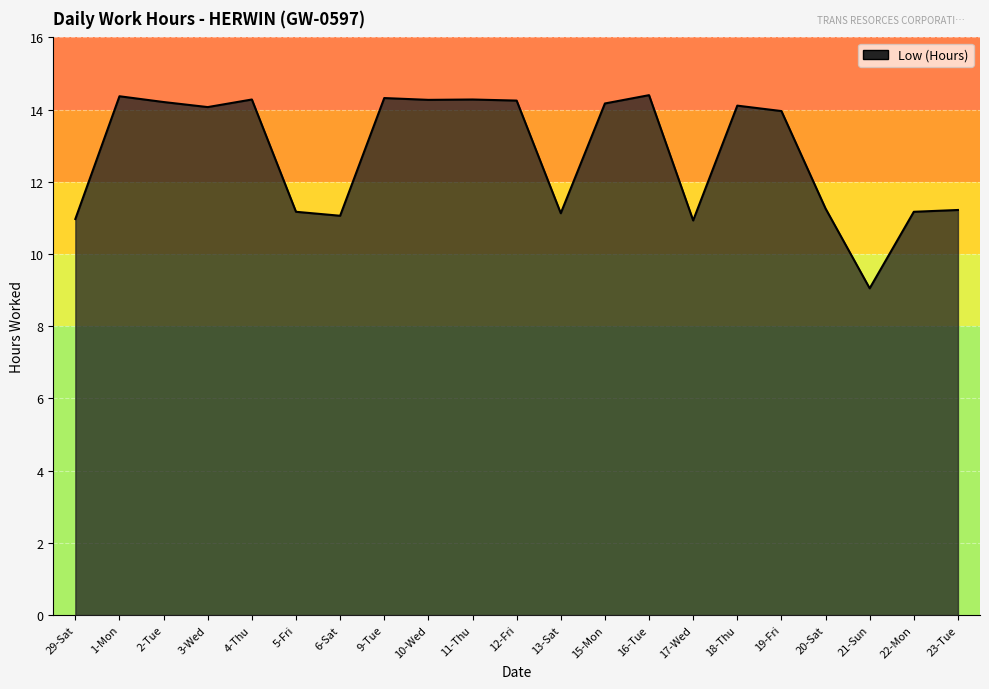

What is the minimum value shown in the chart?

9.1